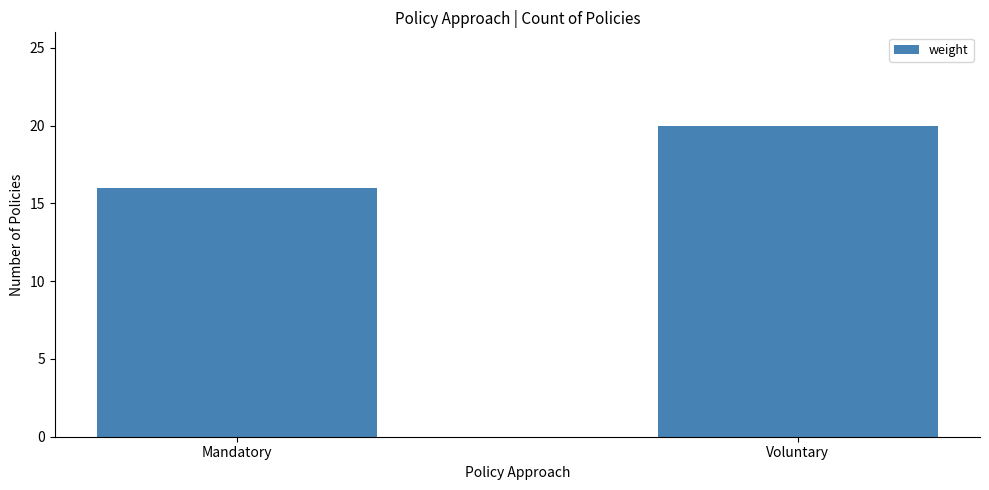

List the labels in order of value, smallest first.

Mandatory, Voluntary